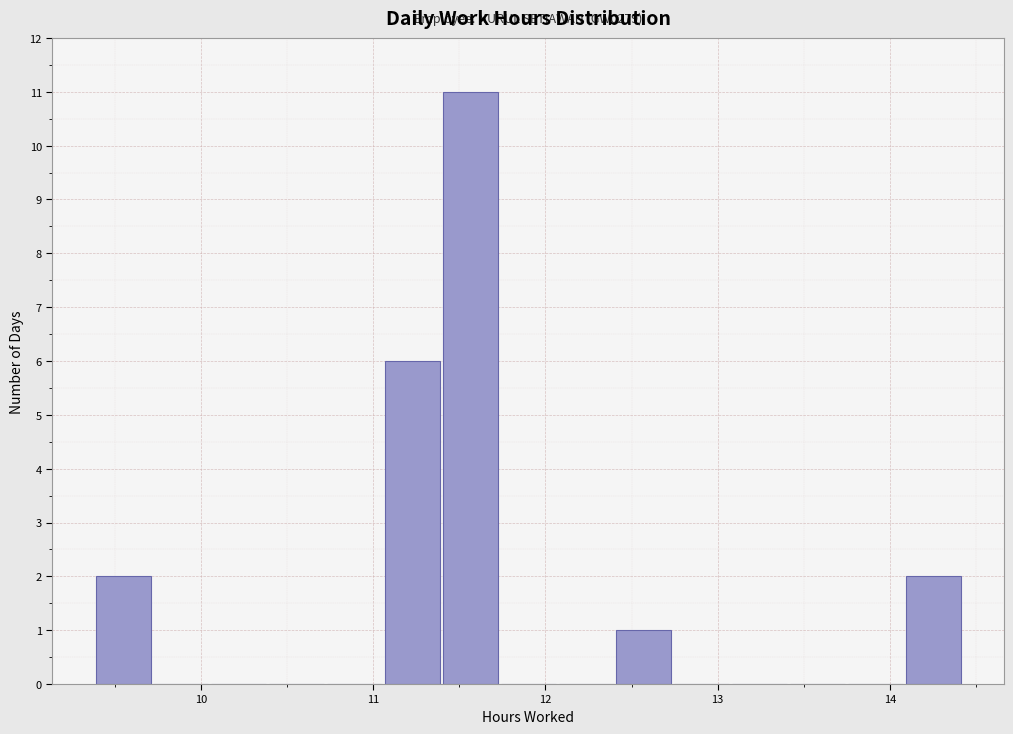

Around what value on the x-axis is the tallest bar? Give the approximate position of its centre, as read against the axis.

11.6